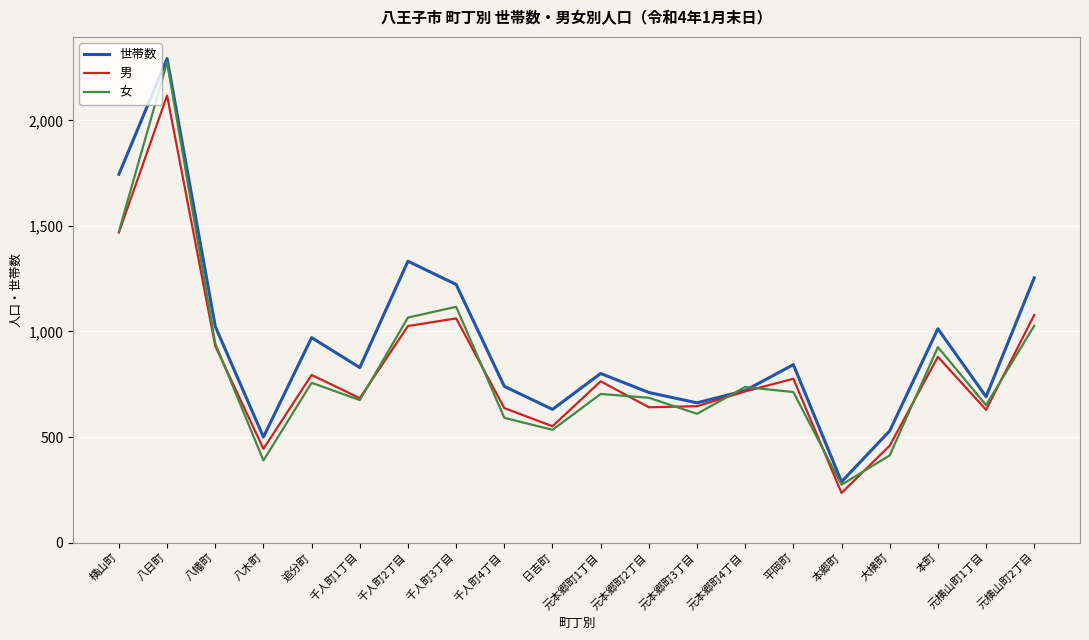

At which label does 男 first exceed 764?

横山町